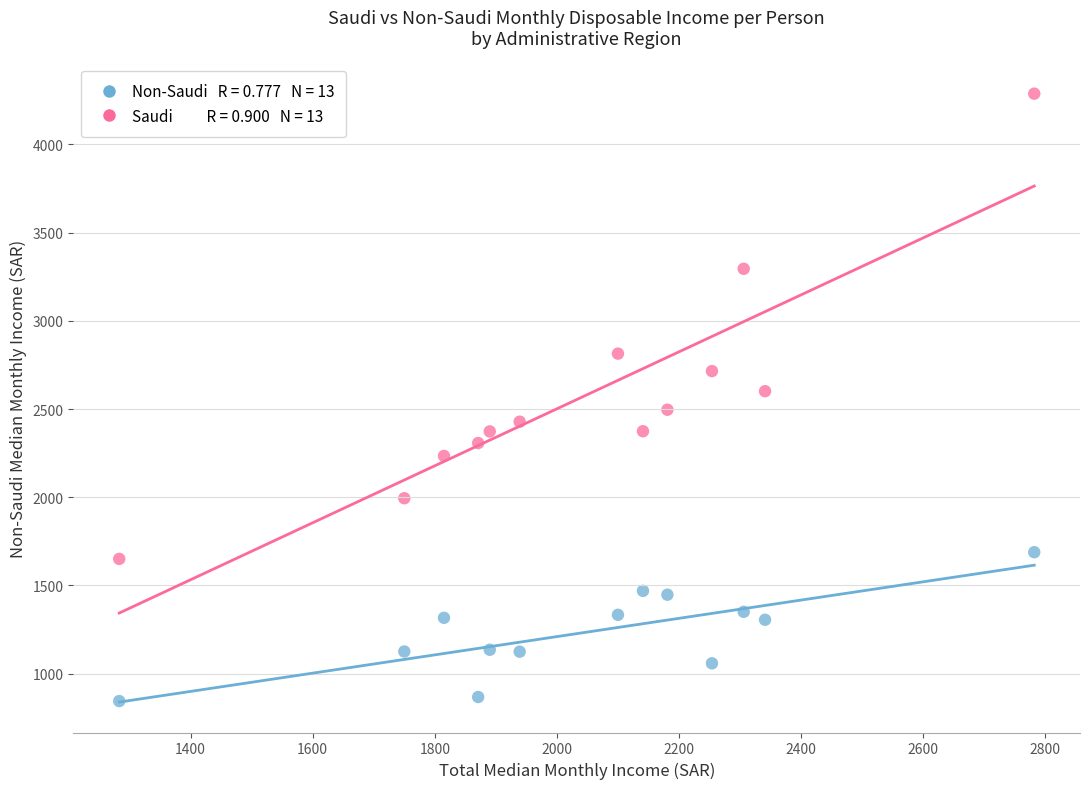

Across all data points, what is the range of X values (max minus min)?

1499